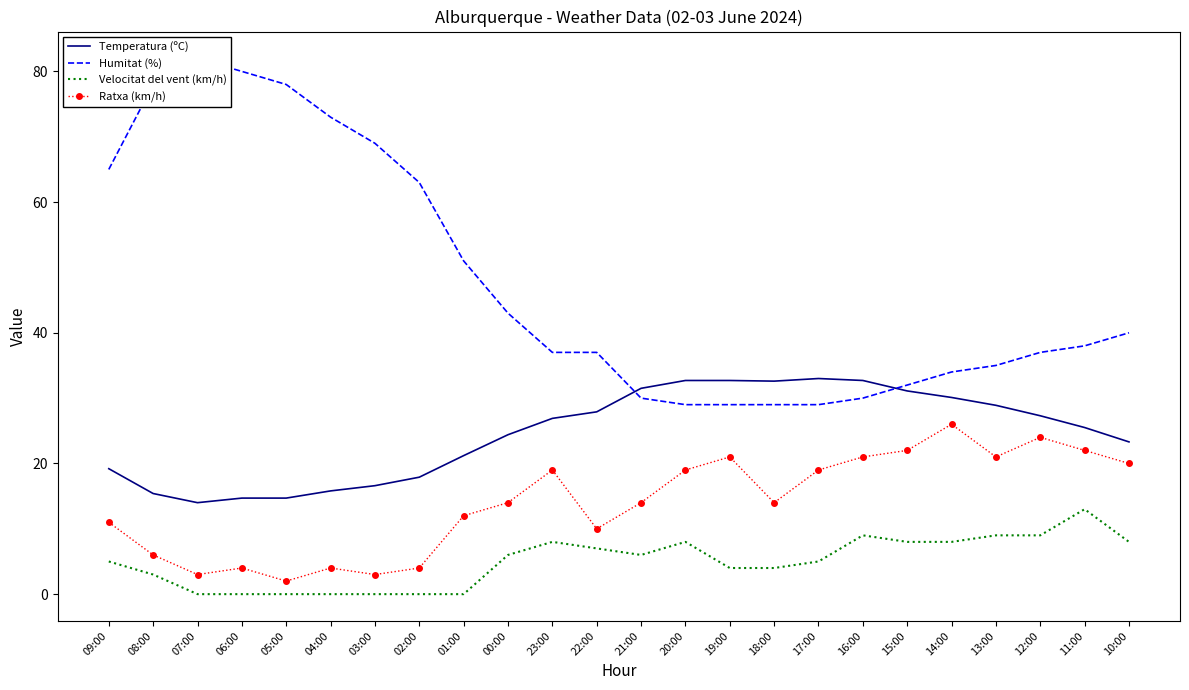

True or false: Temperatura (ºC) and Velocitat del vent (km/h) intersect in this chart.

False